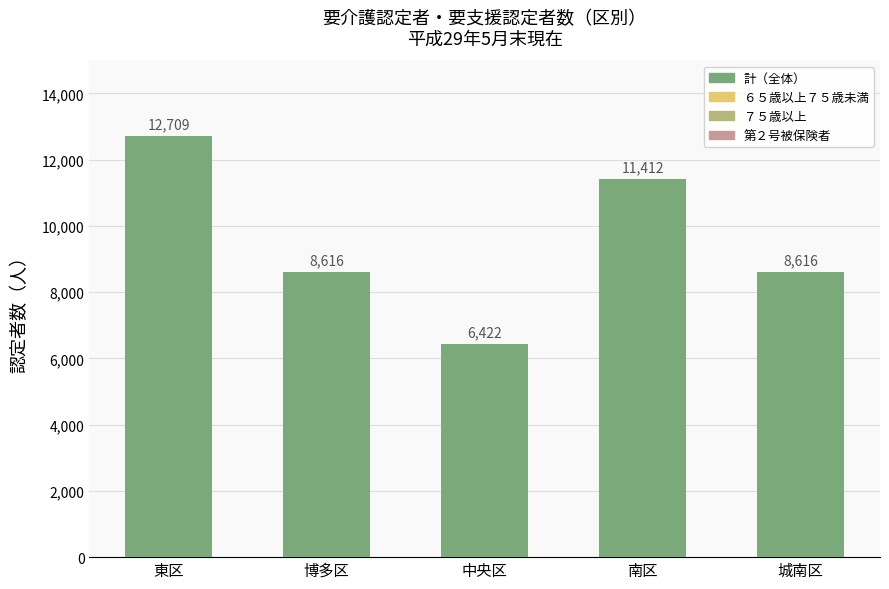

What is the label of the 1st bar from the left?

東区